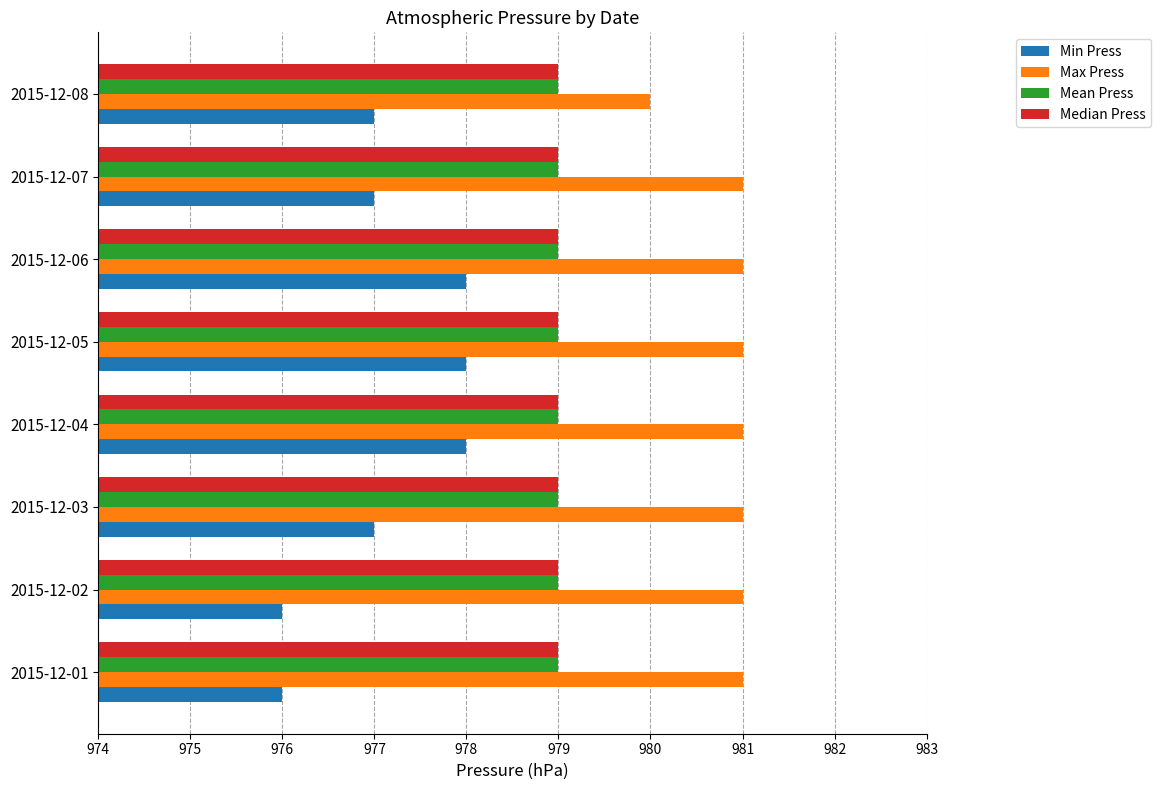

What is the sum of the Max Press values at 2015-12-01 and 2015-12-06?

1962